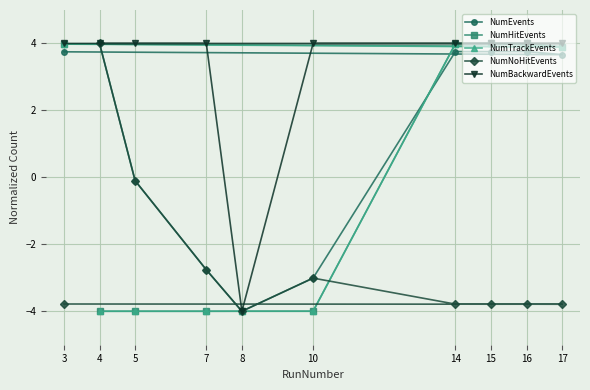

At which label does NumBackwardEvents reach its minimum?

8